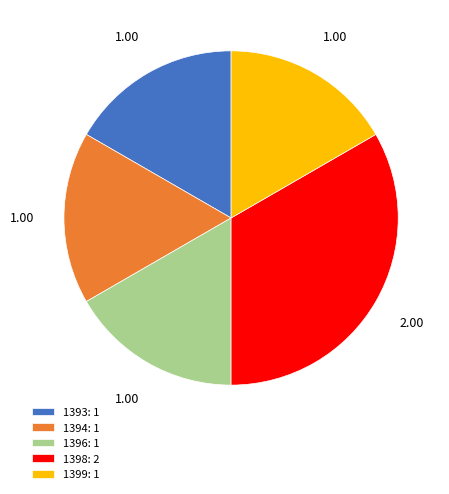

The 1399 slice represents 4% of the pie. True or false?

False